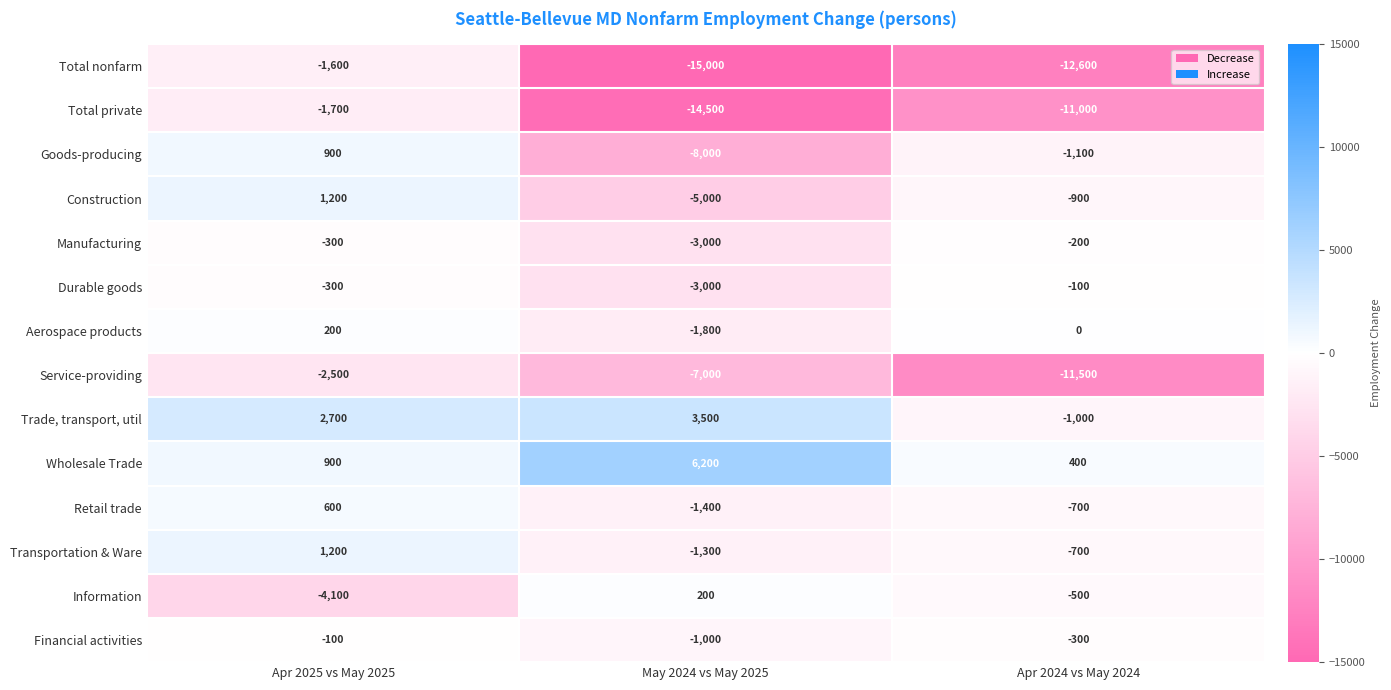

How many series are shown in this chart?

14